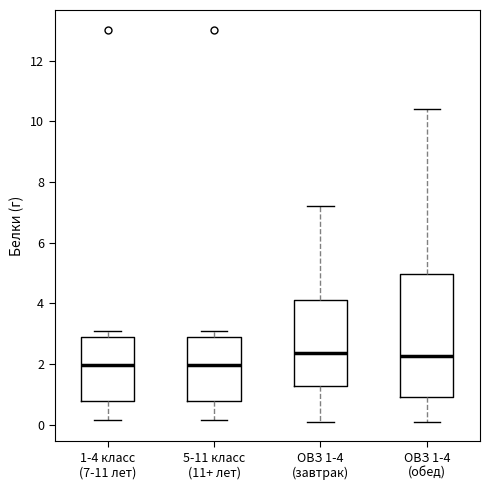

Where does the lower whisker of the box for 5-11 класс (11+ лет) end on the y-axis? The values are not printed on the chart, so give them approximately, as read against the axis.

0.2